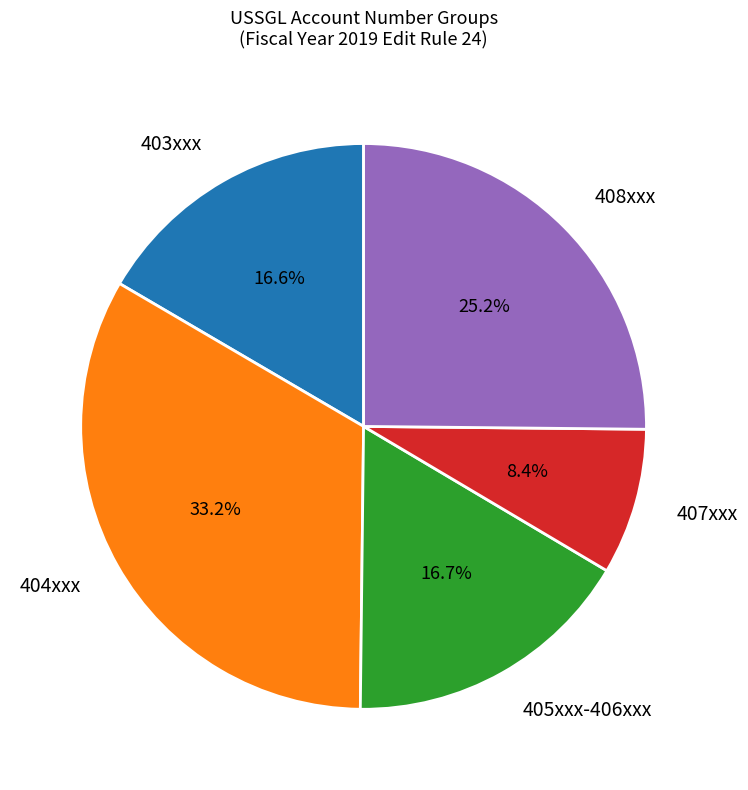

Is there a majority slice in this chart?

No